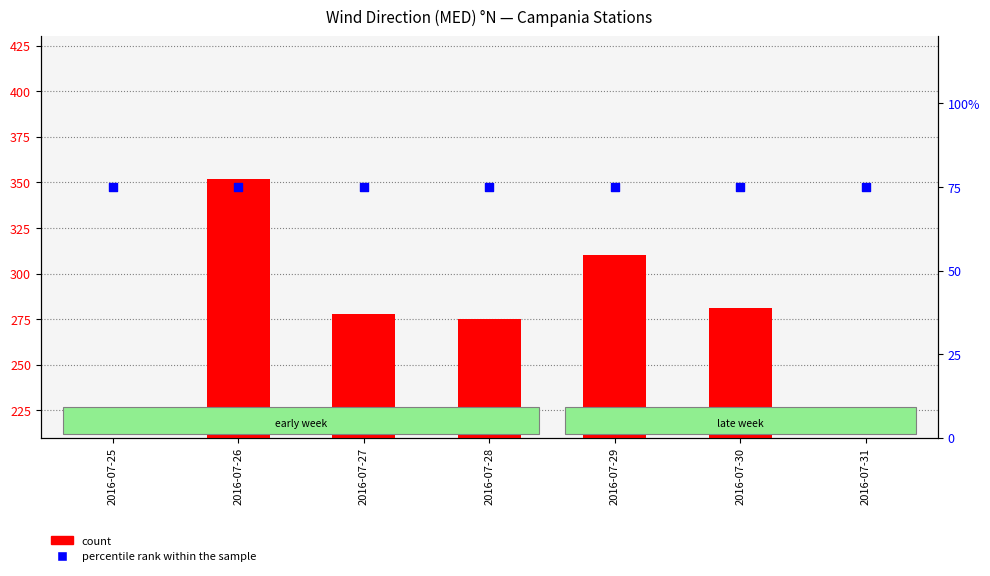

Which series has the largest total across all categories?

count